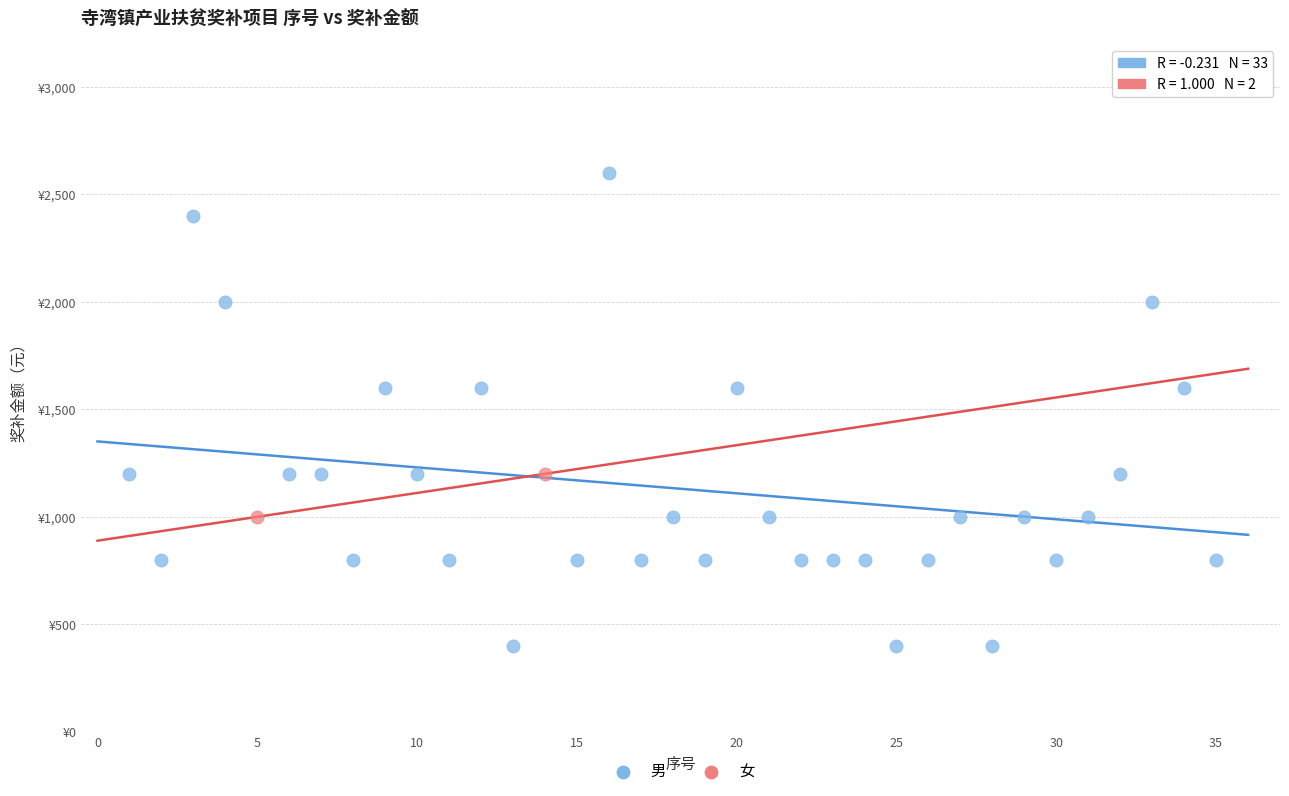

What are all the series names shown in the legend?

男, 女